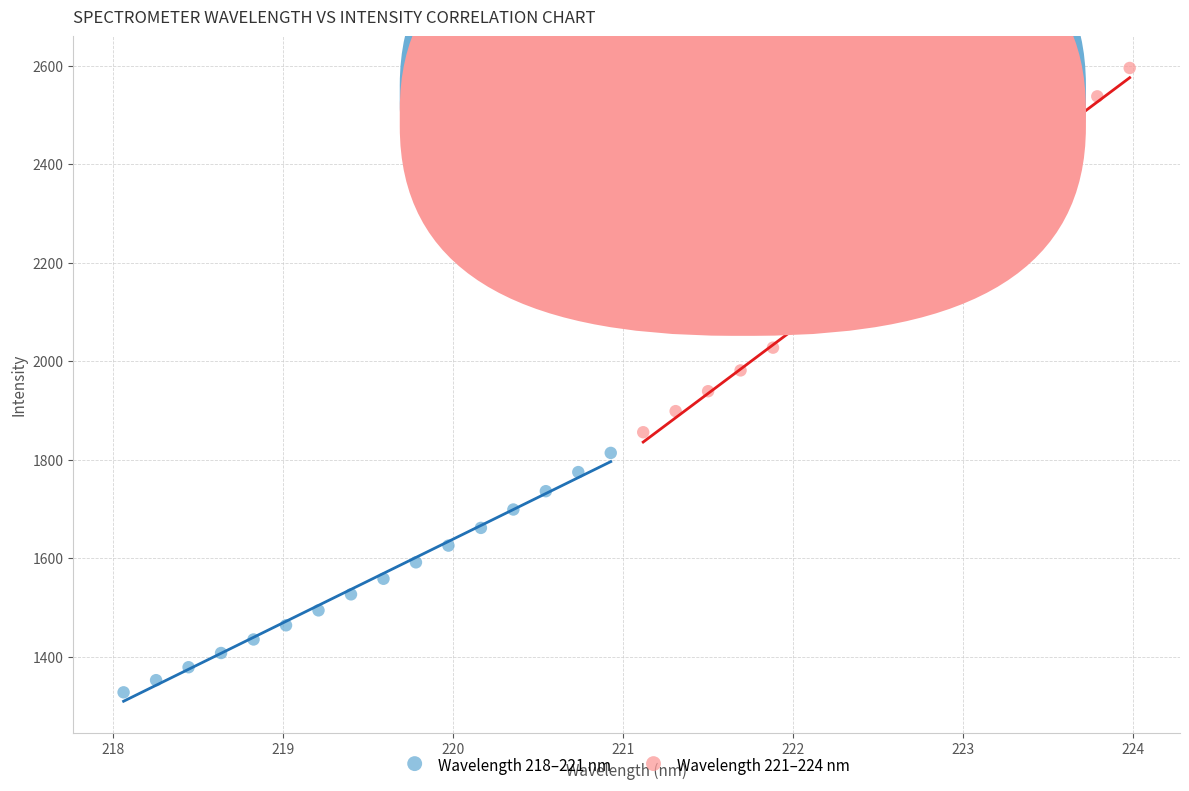

Which series has the widest spread of Y values?

Wavelength 221–224 nm